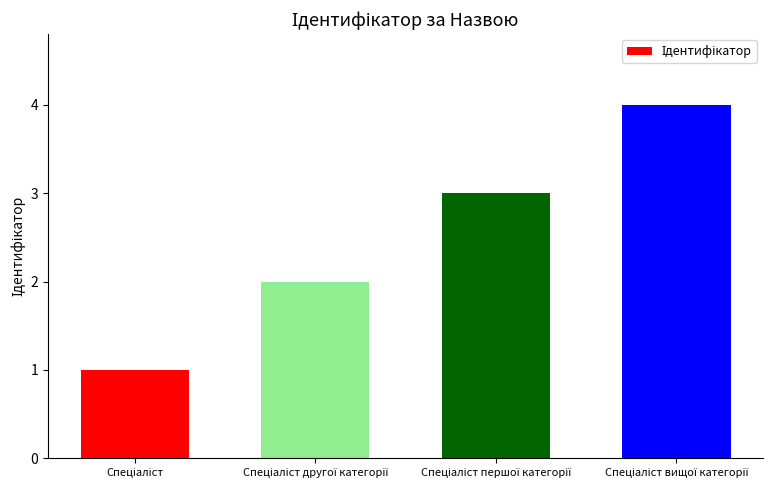

What is the greatest value displayed?

4